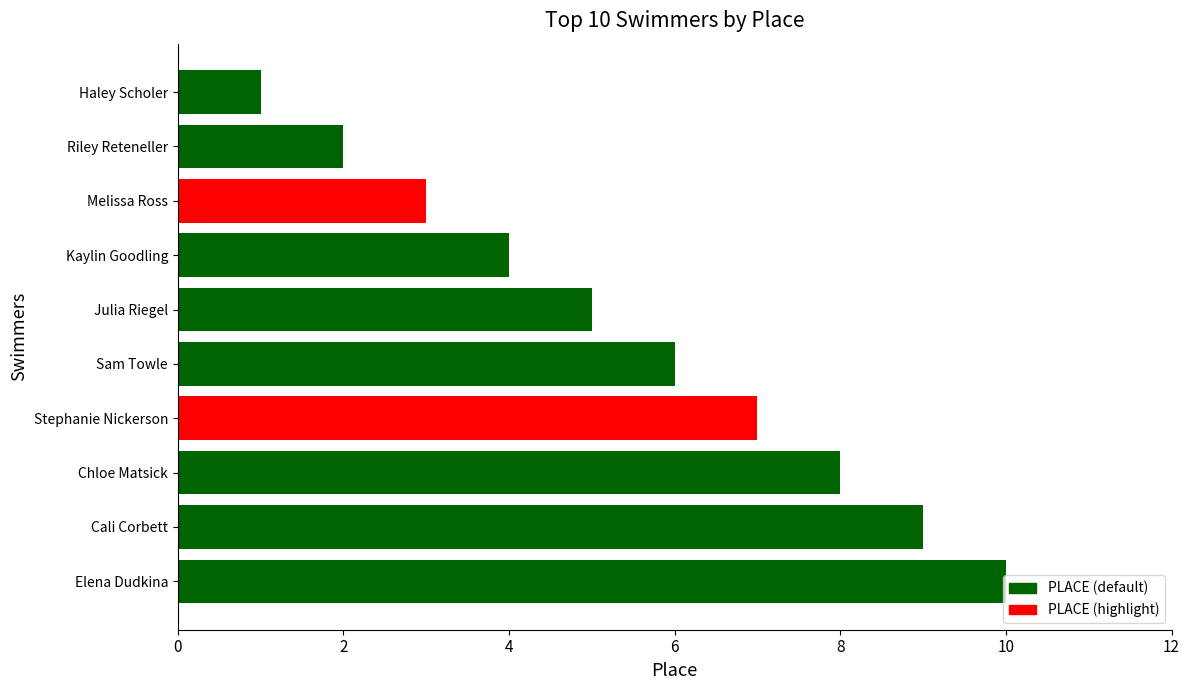

Which label corresponds to the smallest value in the chart?

Haley Scholer